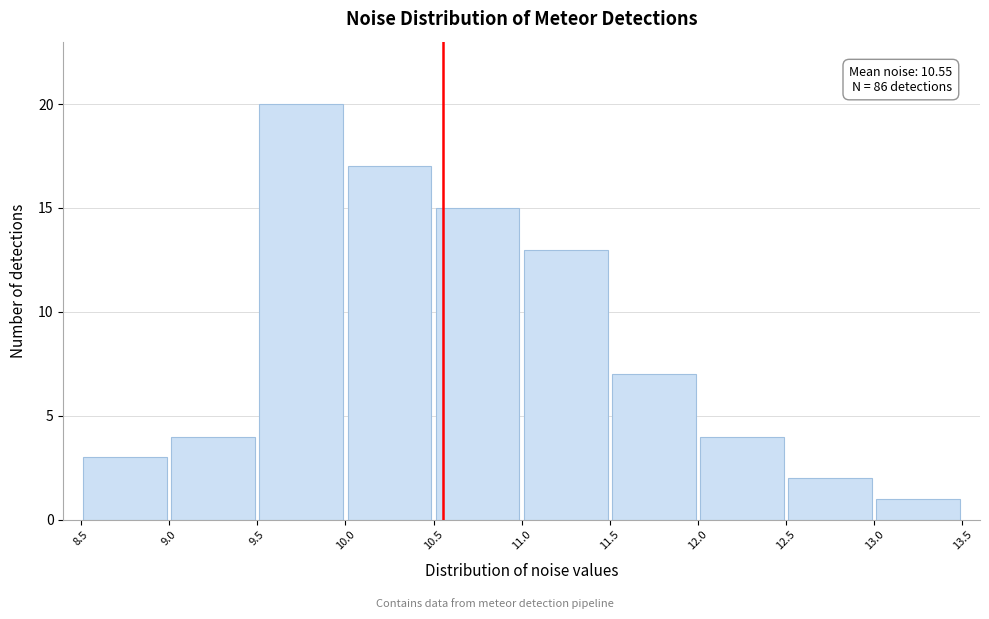

Over which range of the x-axis is the bar tallest?

9.5 to 10.0